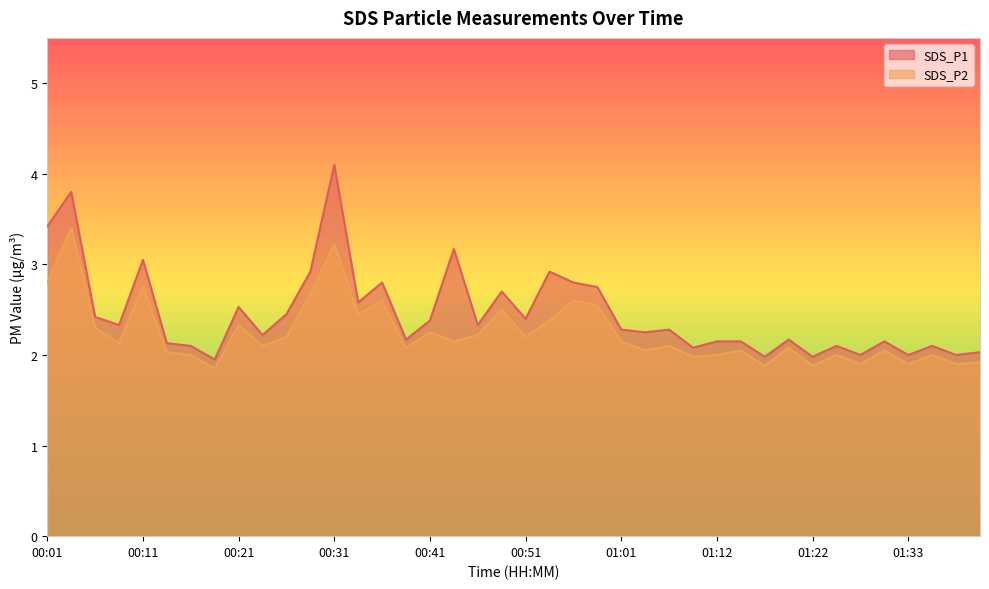

At which label is SDS_P1 closest to 3?

00:11